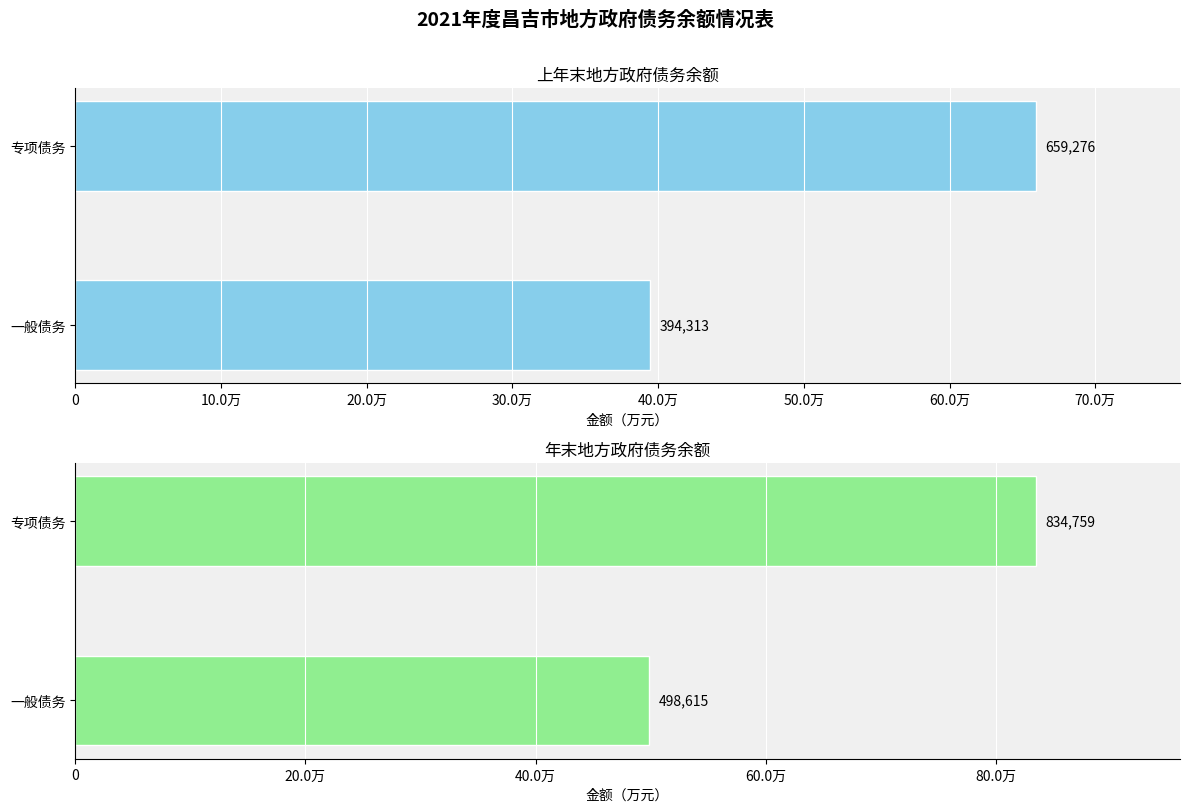

How many categories are shown in the chart?

2